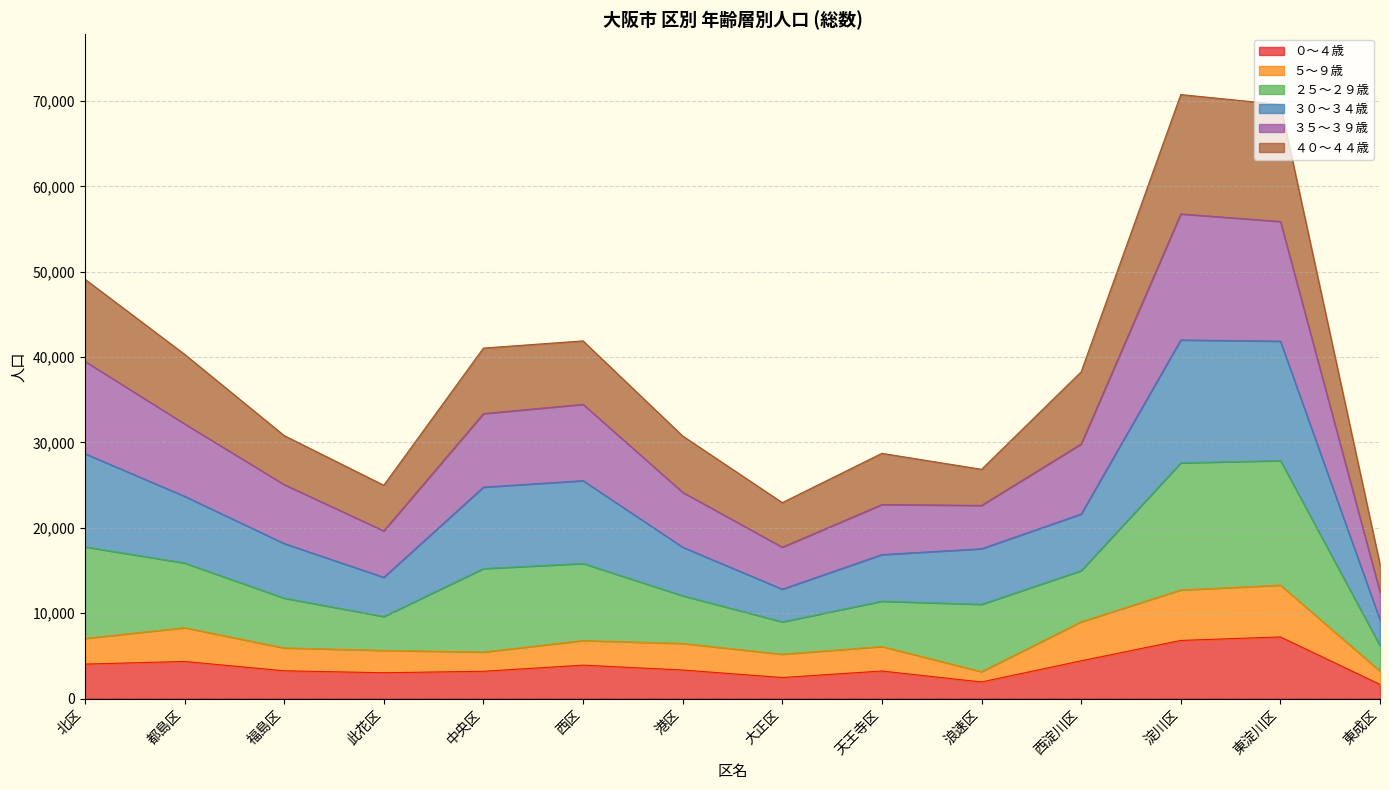

What position from the right is 都島区?

13